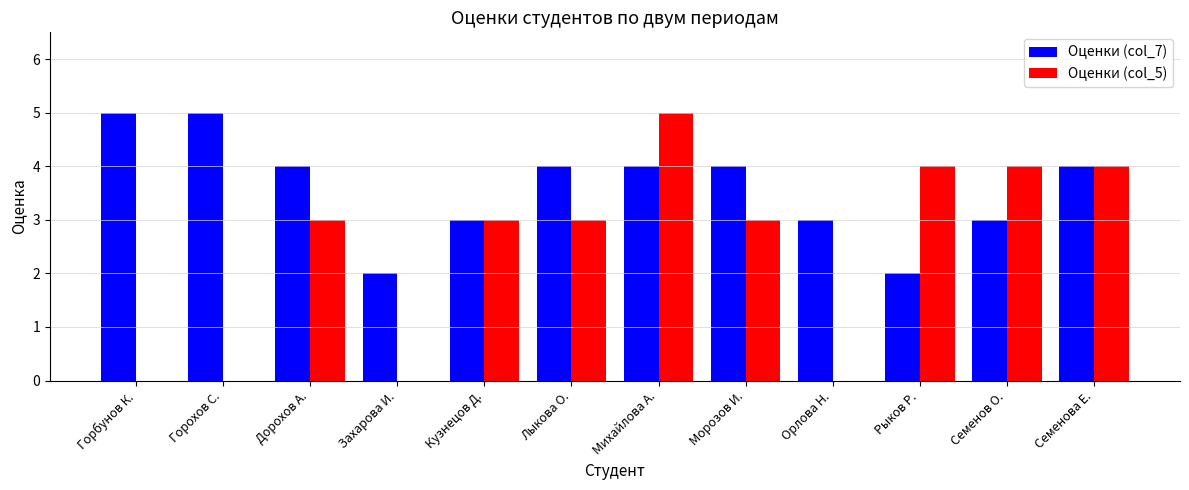

Which series changed the most between Горбунов К. and Михайлова А.?

Оценки (col_5)